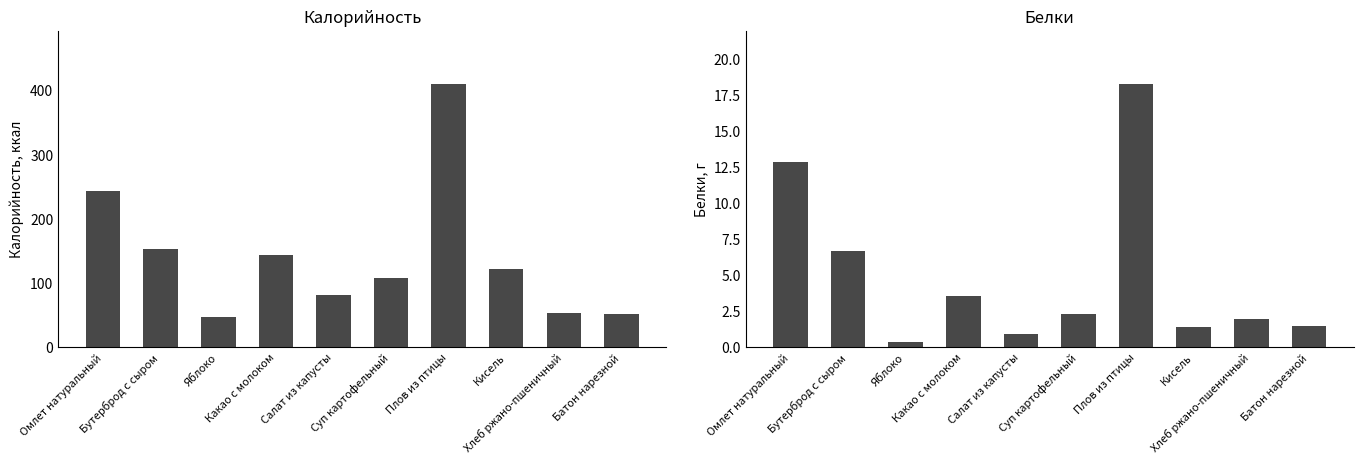

Which series has the largest total across all categories?

Калорийность